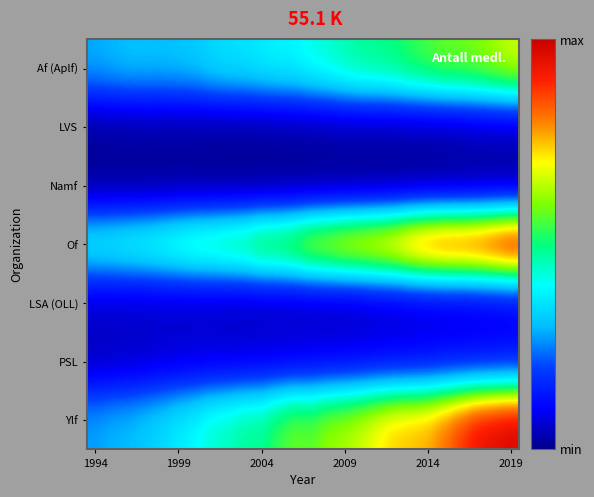

Reading left to right, list all the values displayed in this chart.

Af (Aplf): 3224	3324	3416	3431	3421	3473	3554	3764	3891	3945	4095	4208	4258	4510	4702	4947	5157	5239	5401	5657	5871	6109	6160	6312	6571	6875
LVS: 515	551	567	577	567	567	555	534	537	540	543	574	589	607	609	670	662	648	639	668	661	677	719	784	778	788
Namf: 468	471	452	450	449	453	442	431	425	415	397	392	391	375	375	376	364	382	379	390	394	400	413	413	428	420
Of: 4307	4390	4534	4659	4845	5094	5300	5400	5588	5732	6167	6246	6550	7066	7278	7593	7780	7983	8294	8838	9182	9399	9438	9595	9904	10249
LSA (OLL): 939	905	906	883	899	860	850	826	792	774	759	777	750	737	734	716	749	836	824	880	908	940	940	987	1008	1066
PSL: 824	854	902	940	1011	1038	1076	1093	1103	1105	1148	1146	1179	1228	1249	1276	1311	1339	1364	1390	1428	1484	1494	1512	1533	1568
Ylf: 3119	3283	3361	3549	3761	4060	4316	4691	4866	5146	5201	5744	6109	6033	6457	6625	6926	7338	7677	7804	7962	8451	9047	9594	9834	10037